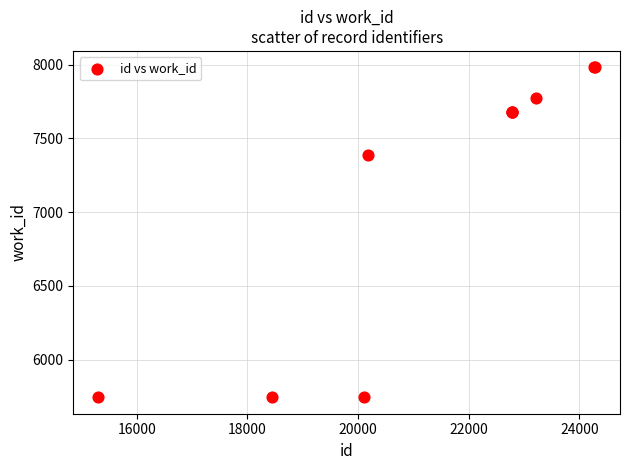

What Y value in the scatter plot is closest to 6863?

7389